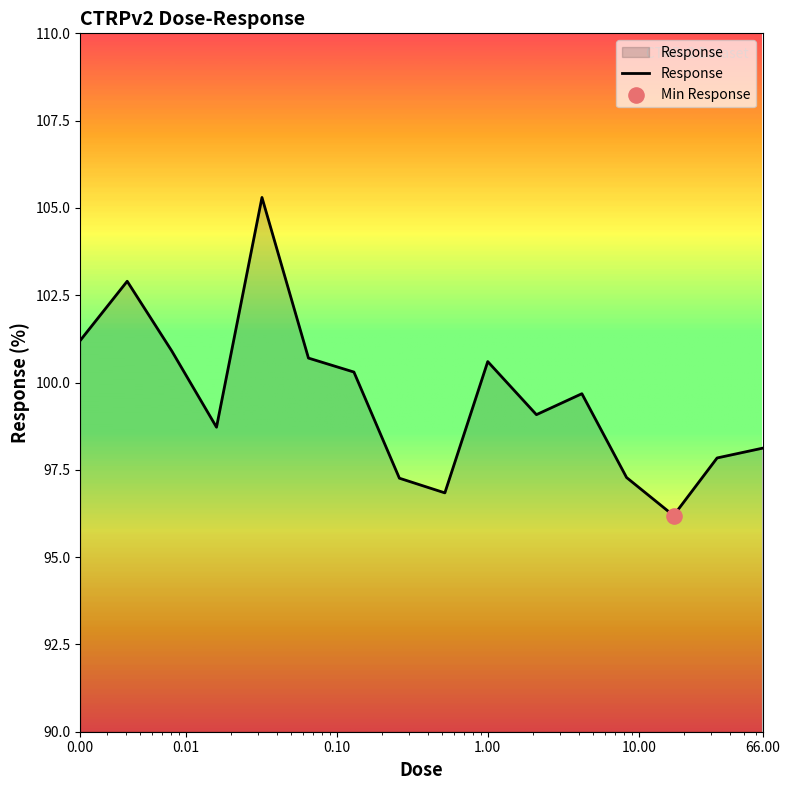

What is the smallest value displayed?

96.2